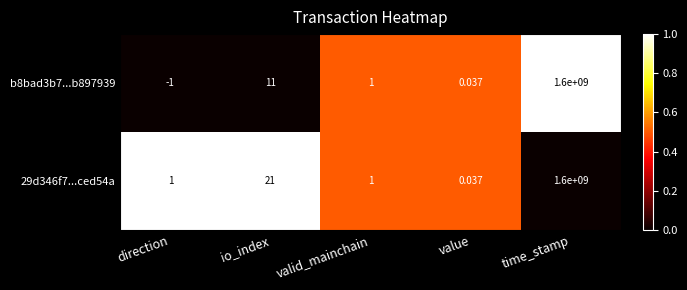

Which series has the largest range (max minus min)?

b8bad3b7...b897939